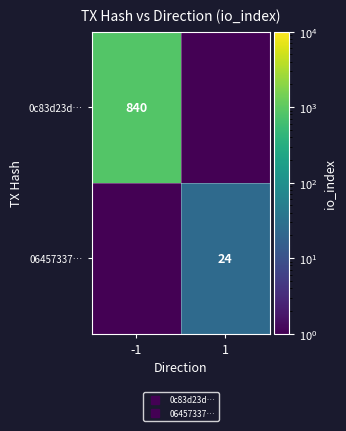

At which category does the chart reach its peak across all series?

-1